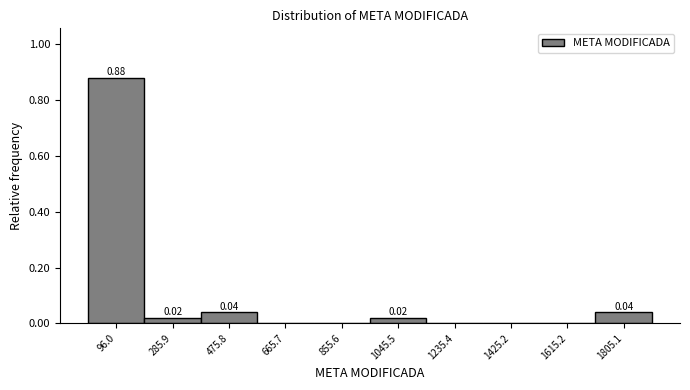

Over which range of the x-axis is the bar tallest?

0 to 200